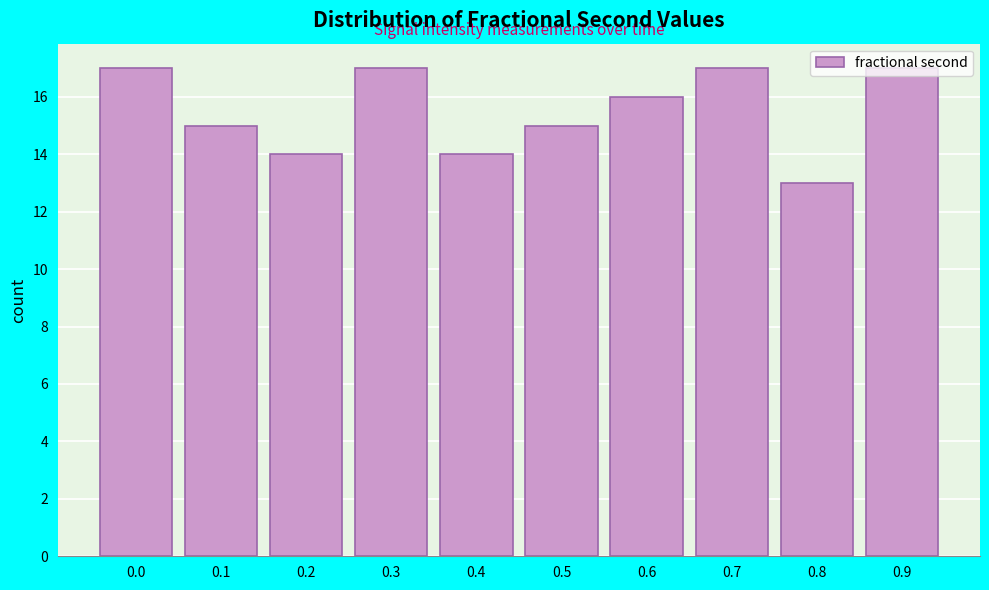

What is the change in value from 0.5 to 0.6?

+1